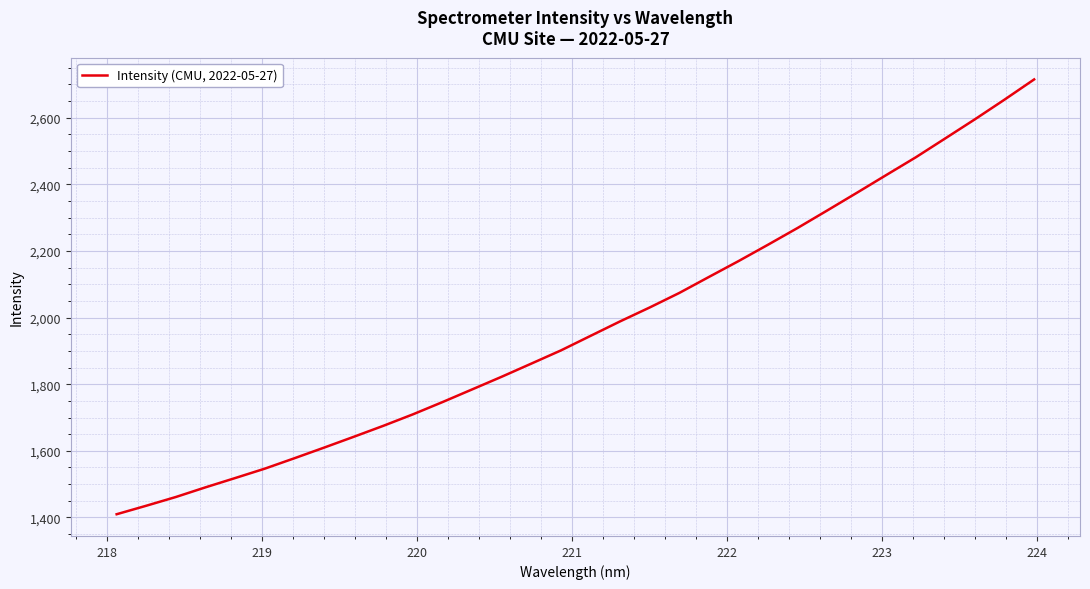

What is the difference between the maximum and minimum values?

1305.5